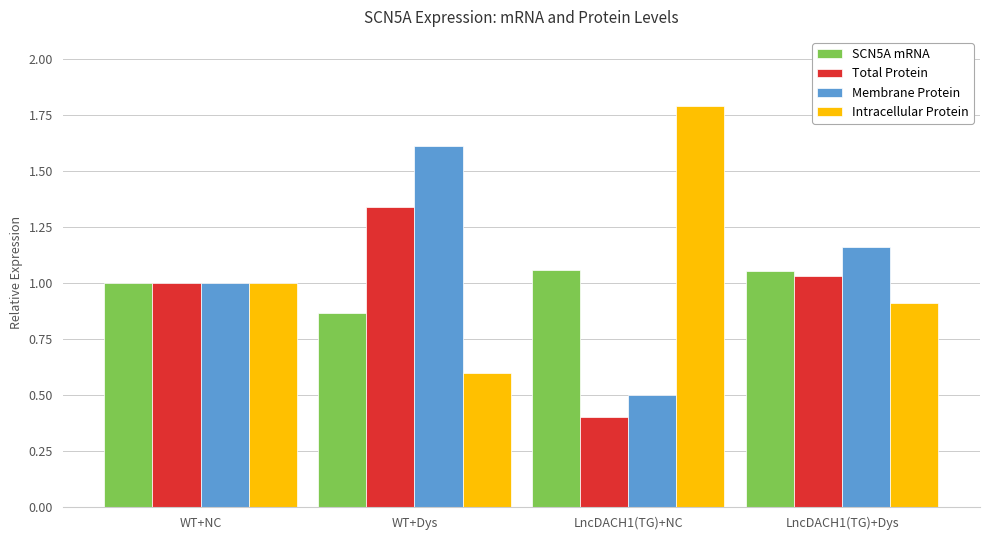

What is the total value across all series at WT+NC?

4.0